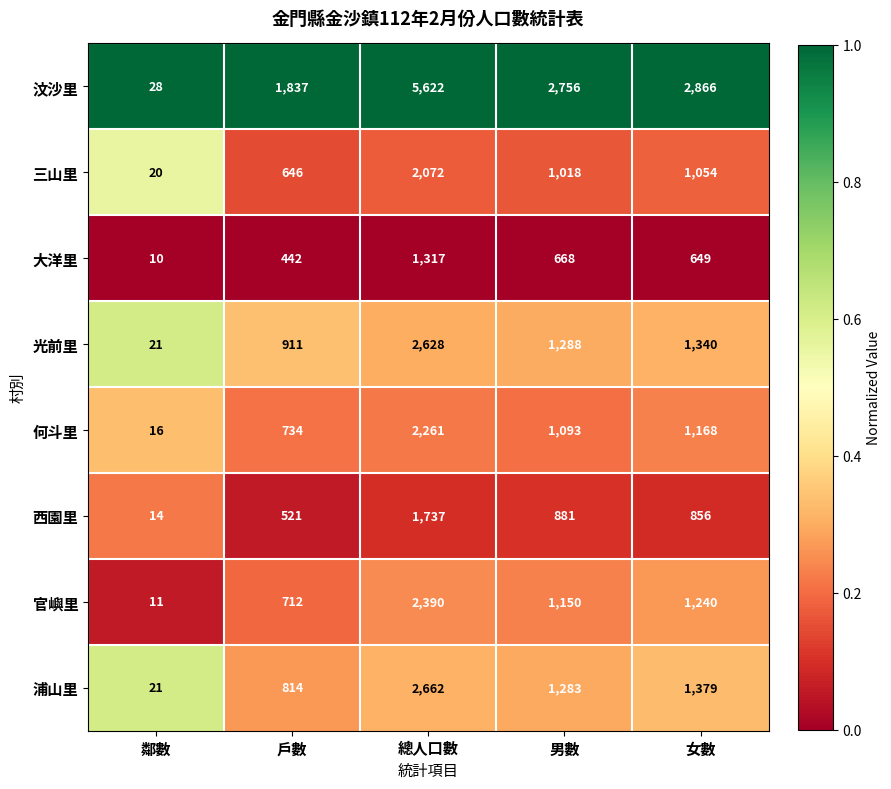

Which series has the largest range (max minus min)?

汶沙里